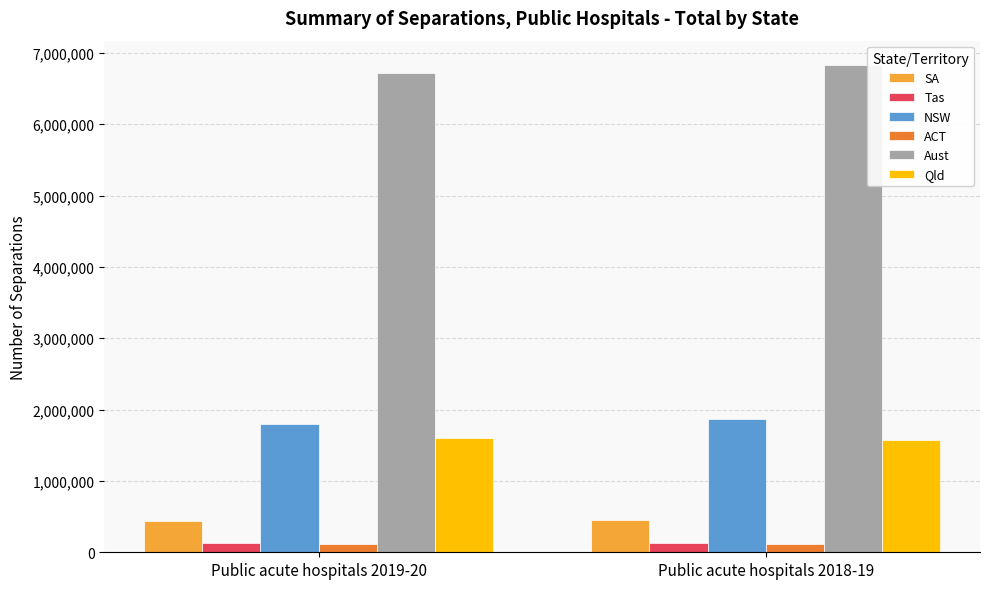

What is the minimum value shown in the chart?

118483